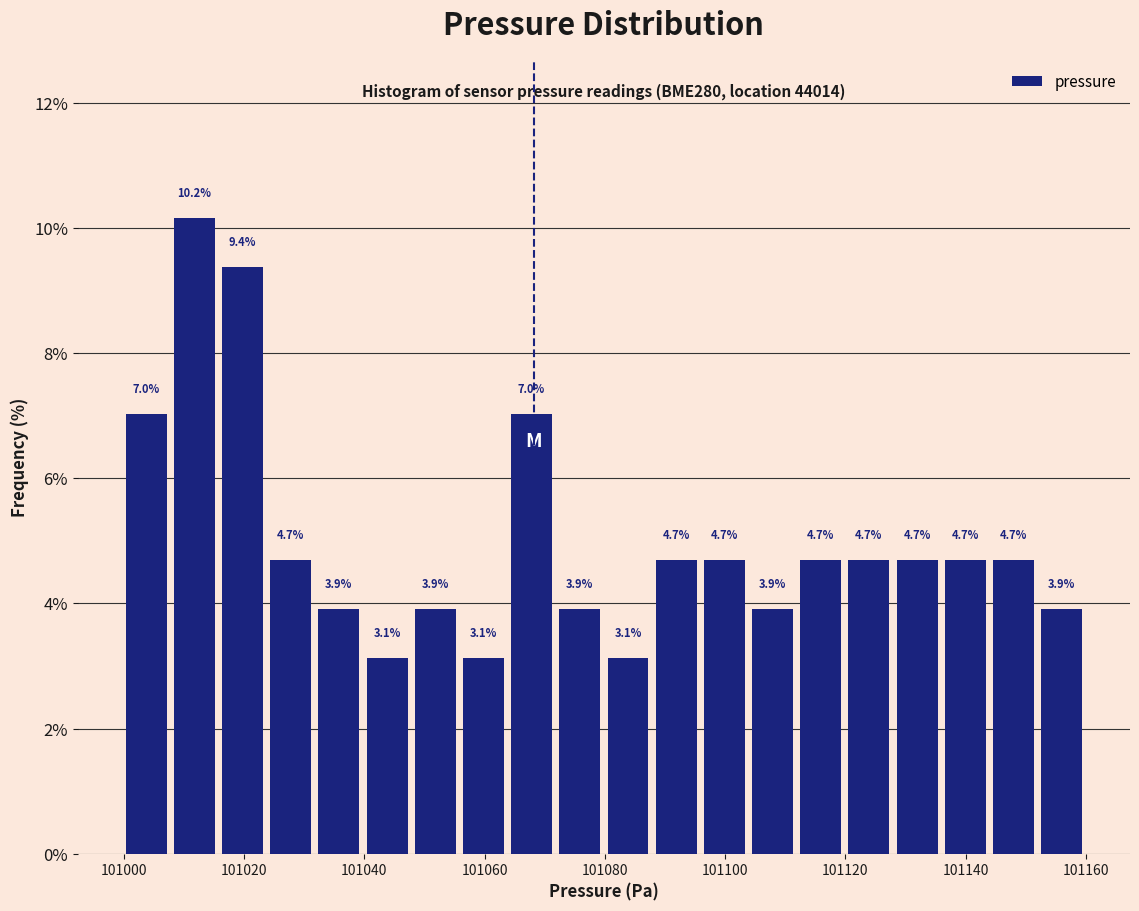

Reading left to right, transcribe this chart: for each bar, give the range it covers on the x-axis and its height. The bar edges are not printed on the chart, so give them approximately, as read against the axis.

101000 to 101008: 7.0
101008 to 101016: 10.2
101016 to 101024: 9.4
101024 to 101032: 4.7
101032 to 101040: 3.9
101040 to 101048: 3.1
101048 to 101056: 3.9
101056 to 101064: 3.1
101064 to 101072: 7.0
101072 to 101080: 3.9
101080 to 101088: 3.1
101088 to 101096: 4.7
101096 to 101104: 4.7
101104 to 101112: 3.9
101112 to 101120: 4.7
101120 to 101128: 4.7
101128 to 101136: 4.7
101136 to 101144: 4.7
101144 to 101152: 4.7
101152 to 101160: 3.9